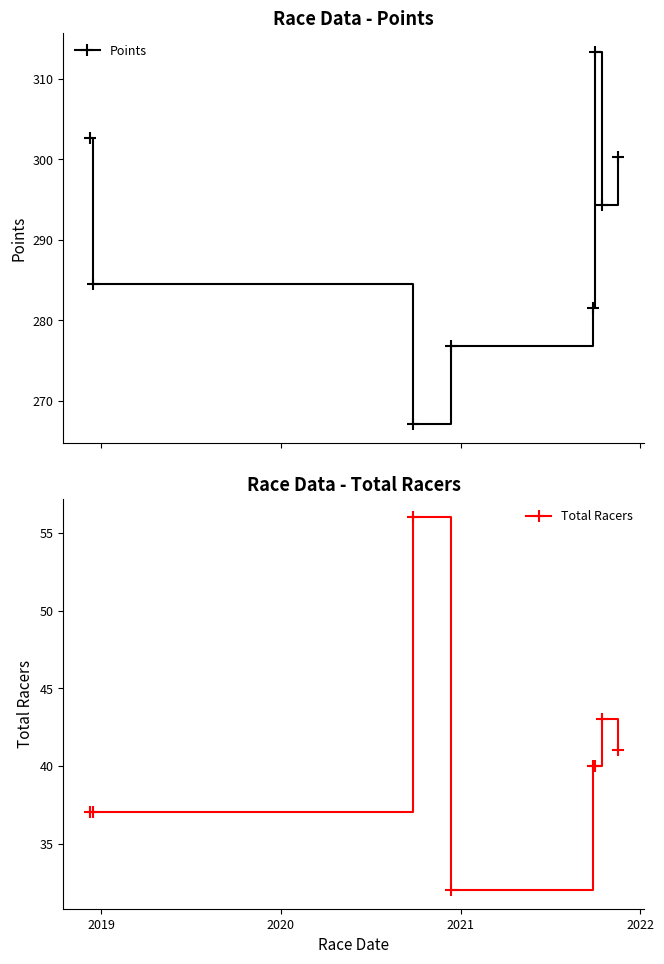

What is the value of the Points point at the 8th from the left?

300.3